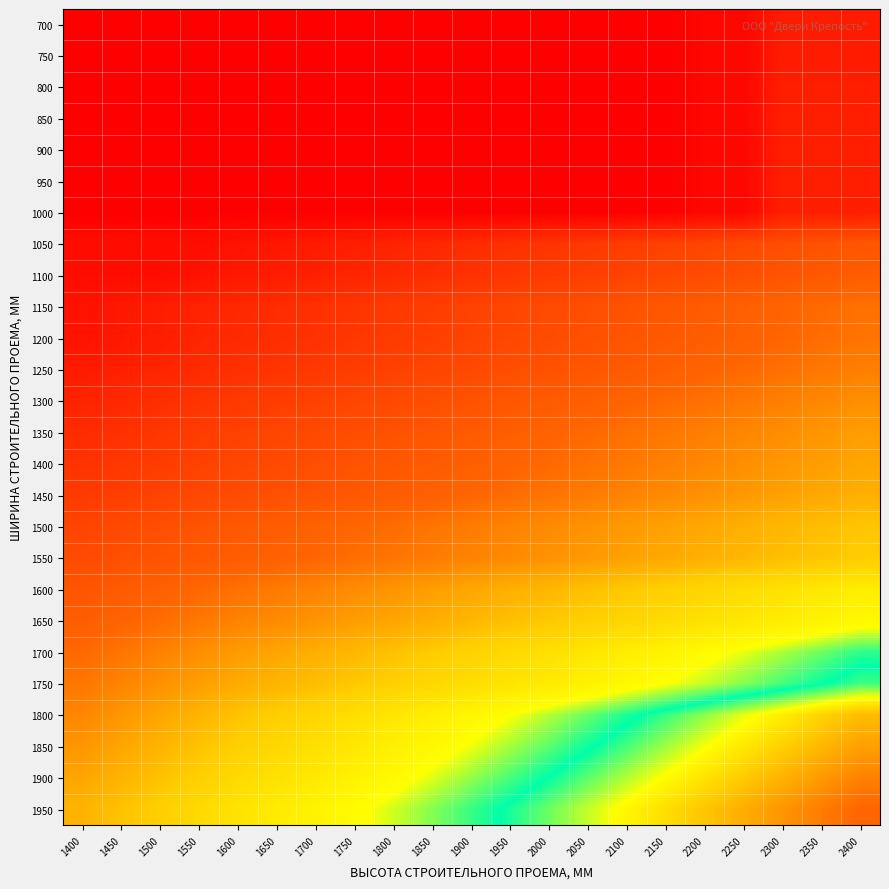

Reading left to right, what are all the values shown in this chart?

700: 1400=14160	1450=14160	1500=14160	1550=14160	1600=14160	1650=14160	1700=14160	1750=14160	1800=14160	1850=14160	1900=14160	1950=14160	2000=14160	2050=14160	2100=14160	2150=14160	2200=14590	2250=14590	2300=15920	2350=15920	2400=15920
750: 1400=14160	1450=14160	1500=14160	1550=14160	1600=14160	1650=14160	1700=14160	1750=14160	1800=14160	1850=14160	1900=14160	1950=14160	2000=14160	2050=14160	2100=14160	2150=14160	2200=14590	2250=14590	2300=15920	2350=15920	2400=15920
800: 1400=14160	1450=14160	1500=14160	1550=14160	1600=14160	1650=14160	1700=14160	1750=14160	1800=14160	1850=14160	1900=14160	1950=14160	2000=14160	2050=14160	2100=14160	2150=14160	2200=14590	2250=14590	2300=16100	2350=16100	2400=16100
850: 1400=14160	1450=14160	1500=14160	1550=14160	1600=14160	1650=14160	1700=14160	1750=14160	1800=14160	1850=14160	1900=14160	1950=14160	2000=14160	2050=14160	2100=14160	2150=14160	2200=14590	2250=14590	2300=16100	2350=16100	2400=16100
900: 1400=14160	1450=14160	1500=14160	1550=14160	1600=14160	1650=14160	1700=14160	1750=14160	1800=14160	1850=14160	1900=14160	1950=14160	2000=14160	2050=14160	2100=14160	2150=14160	2200=14590	2250=14590	2300=16100	2350=16100	2400=16100
950: 1400=14160	1450=14160	1500=14160	1550=14160	1600=14160	1650=14160	1700=14160	1750=14160	1800=14160	1850=14160	1900=14160	1950=14160	2000=14160	2050=14160	2100=14160	2150=14160	2200=14590	2250=14590	2300=16100	2350=16100	2400=16100
1000: 1400=14160	1450=14160	1500=14160	1550=14160	1600=14160	1650=14160	1700=14160	1750=14160	1800=14160	1850=14160	1900=14160	1950=14160	2000=14160	2050=14160	2100=14160	2150=14160	2200=14590	2250=14590	2300=16100	2350=16100	2400=16100
1050: 1400=14980	1450=14980	1500=14980	1550=14980	1600=15330	1650=15600	1700=15870	1750=16140	1800=16410	1850=16680	1900=16950	1950=17220	2000=17490	2050=17760	2100=18030	2150=18300	2200=18570	2250=18840	2300=19110	2350=19380	2400=19650
1100: 1400=14980	1450=14980	1500=14980	1550=15350	1600=15720	1650=15990	1700=16260	1750=16530	1800=16800	1850=17070	1900=17340	1950=17610	2000=17880	2050=18150	2100=18420	2150=18690	2200=18960	2250=19230	2300=19500	2350=19770	2400=20040
1150: 1400=15340	1450=15680	1500=16030	1550=16370	1600=16720	1650=16990	1700=17260	1750=17530	1800=17800	1850=18070	1900=18340	1950=18610	2000=18880	2050=19150	2100=19420	2150=19690	2200=19960	2250=20230	2300=20500	2350=20770	2400=21040
1200: 1400=15350	1450=15720	1500=16060	1550=16460	1600=16810	1650=17080	1700=17350	1750=17620	1800=17890	1850=18160	1900=18430	1950=18700	2000=18970	2050=19240	2100=19510	2150=19780	2200=20050	2250=20320	2300=20590	2350=20860	2400=21130
1250: 1400=15860	1450=16190	1500=16510	1550=16870	1600=17210	1650=17480	1700=17750	1750=18020	1800=18290	1850=18560	1900=18830	1950=19100	2000=19370	2050=19640	2100=19910	2150=20180	2200=20450	2250=20720	2300=20990	2350=21260	2400=21530
1300: 1400=16380	1450=16740	1500=17100	1550=17440	1600=17780	1650=18050	1700=18320	1750=18590	1800=18860	1850=19130	1900=19400	1950=19670	2000=19940	2050=20210	2100=20480	2150=20750	2200=21020	2250=21290	2300=21560	2350=21830	2400=22100
1350: 1400=16910	1450=17270	1500=17620	1550=17970	1600=18300	1650=18570	1700=18840	1750=19110	1800=19380	1850=19650	1900=19920	1950=20190	2000=20460	2050=20730	2100=21000	2150=21270	2200=21540	2250=21810	2300=22080	2350=22350	2400=22620
1400: 1400=17370	1450=17680	1500=18000	1550=18320	1600=18610	1650=18880	1700=19150	1750=19420	1800=19690	1850=19960	1900=20230	1950=20500	2000=20770	2050=21040	2100=21310	2150=21580	2200=21850	2250=22120	2300=22390	2350=22660	2400=22930
1450: 1400=17880	1450=18140	1500=18430	1550=18680	1600=18970	1650=19240	1700=19510	1750=19780	1800=20050	1850=20320	1900=20590	1950=20860	2000=21130	2050=21400	2100=21670	2150=21940	2200=22210	2250=22480	2300=22750	2350=23020	2400=23290
1500: 1400=18500	1450=18830	1500=19140	1550=19470	1600=19810	1650=20080	1700=20350	1750=20620	1800=20890	1850=21160	1900=21430	1950=21700	2000=21970	2050=22240	2100=22510	2150=22780	2200=23050	2250=23320	2300=23590	2350=23860	2400=24130
1550: 1400=18950	1450=19230	1500=19520	1550=19800	1600=20070	1650=20340	1700=20610	1750=20880	1800=21150	1850=21420	1900=21690	1950=21960	2000=22230	2050=22500	2100=22770	2150=23040	2200=23310	2250=23580	2300=23850	2350=24120	2400=24390
1600: 1400=19560	1450=19930	1500=20300	1550=20650	1600=21050	1650=21370	1700=21690	1750=22010	1800=22330	1850=22650	1900=22970	1950=23290	2000=23610	2050=23930	2100=24250	2150=24570	2200=24890	2250=25210	2300=25530	2350=25850	2400=26170
1650: 1400=20110	1450=20480	1500=20880	1550=21270	1600=21650	1650=21970	1700=22290	1750=22610	1800=22930	1850=23250	1900=23570	1950=23890	2000=24210	2050=24530	2100=24850	2150=25170	2200=25490	2250=25810	2300=26130	2350=26450	2400=26770
1700: 1400=20730	1450=21160	1500=21640	1550=22100	1600=22550	1650=22910	1700=23270	1750=23630	1800=23990	1850=24350	1900=24710	1950=25070	2000=25430	2050=25790	2100=26150	2150=26510	2200=26870	2250=27230	2300=27590	2350=27950	2400=28310
1750: 1400=21220	1450=21710	1500=22180	1550=22660	1600=23130	1650=23490	1700=23850	1750=24210	1800=24570	1850=24930	1900=25290	1950=25650	2000=26010	2050=26370	2100=26730	2150=27090	2200=27450	2250=27810	2300=28170	2350=28530	2400=28890
1800: 1400=21830	1450=22380	1500=22930	1550=23470	1600=24020	1650=24460	1700=24900	1750=25340	1800=25780	1850=26220	1900=26660	1950=27100	2000=27540	2050=27980	2100=28420	2150=28860	2200=29300	2250=29740	2300=30180	2350=30620	2400=31060
1850: 1400=22360	1450=22930	1500=23460	1550=24020	1600=24540	1650=24980	1700=25420	1750=25860	1800=26300	1850=26740	1900=27180	1950=27620	2000=28060	2050=28500	2100=28940	2150=29380	2200=29820	2250=30260	2300=30700	2350=31140	2400=31580
1900: 1400=22920	1450=23460	1500=24010	1550=24540	1600=25080	1650=25520	1700=25960	1750=26400	1800=26840	1850=27280	1900=27720	1950=28160	2000=28600	2050=29040	2100=29480	2150=29920	2200=30360	2250=30800	2300=31240	2350=31680	2400=32120
1950: 1400=23450	1450=24010	1500=24530	1550=25080	1600=25610	1650=26050	1700=26490	1750=26930	1800=27370	1850=27810	1900=28250	1950=28690	2000=29130	2050=29570	2100=30010	2150=30450	2200=30890	2250=31330	2300=31770	2350=32210	2400=32650